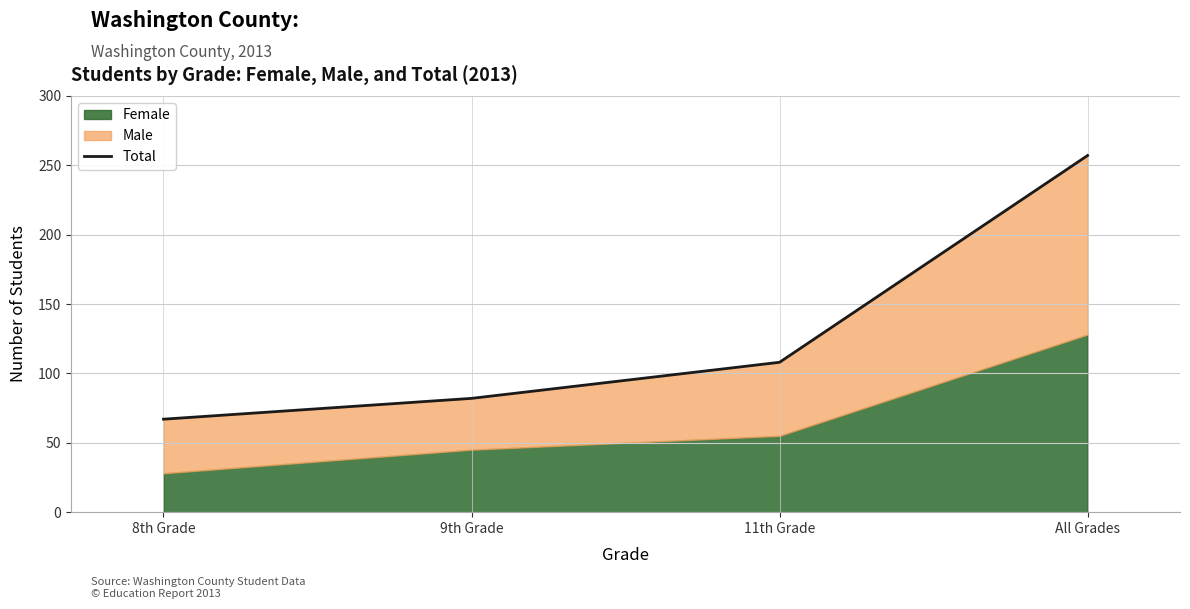

Rank the categories by value from lowest to highest.

8th Grade, 9th Grade, 11th Grade, All Grades